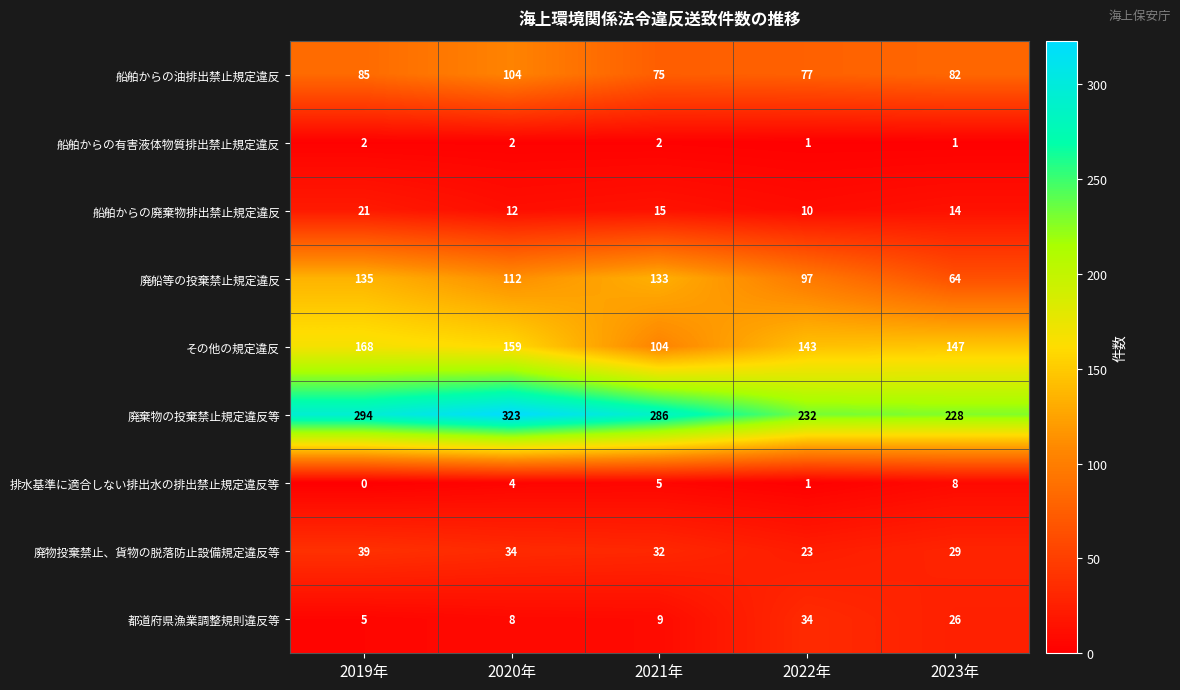

At which label is 廃船等の投棄禁止規定違反 closest to 99?

2022年